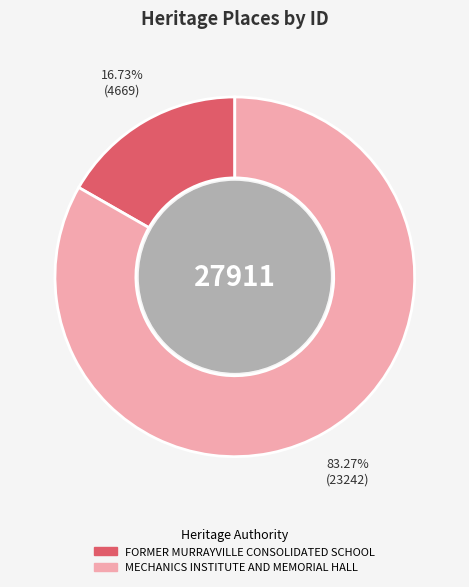

Do FORMER MURRAYVILLE CONSOLIDATED SCHOOL and MECHANICS INSTITUTE AND MEMORIAL HALL together represent more than half of the pie?

Yes